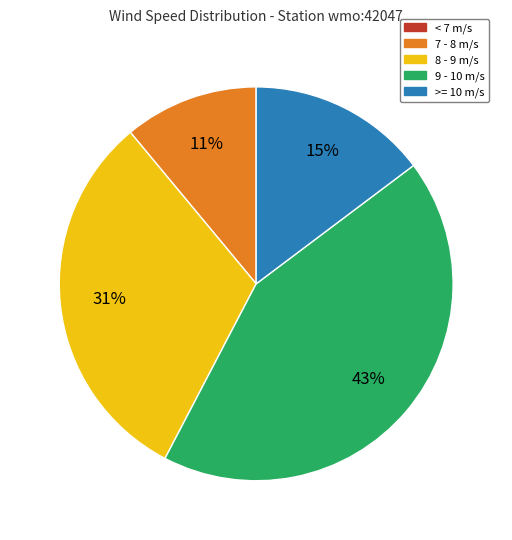

Is there a majority slice in this chart?

No